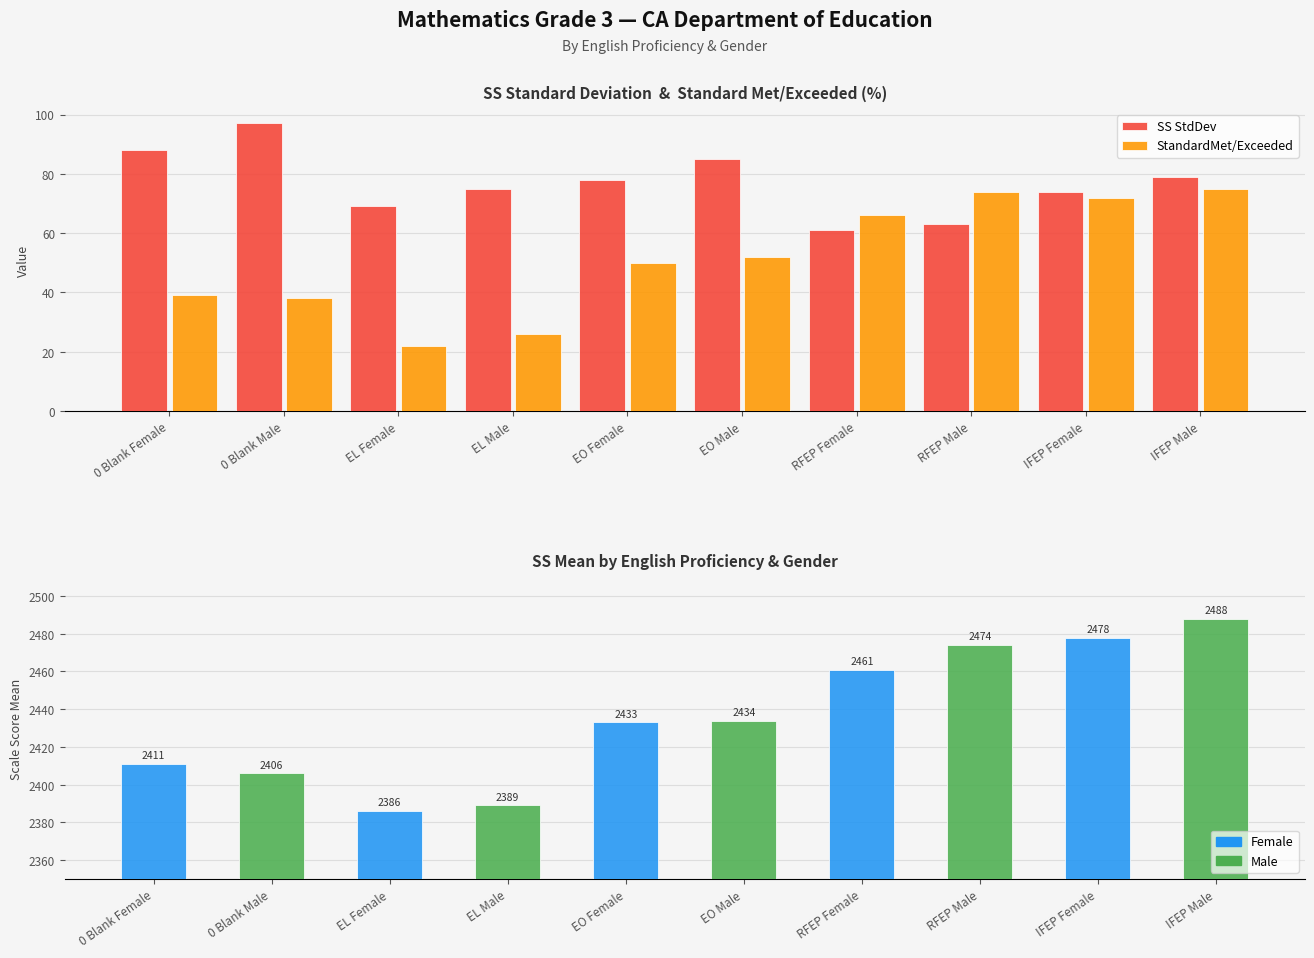

At which label is SS StdDev closest to 79?

IFEP Male